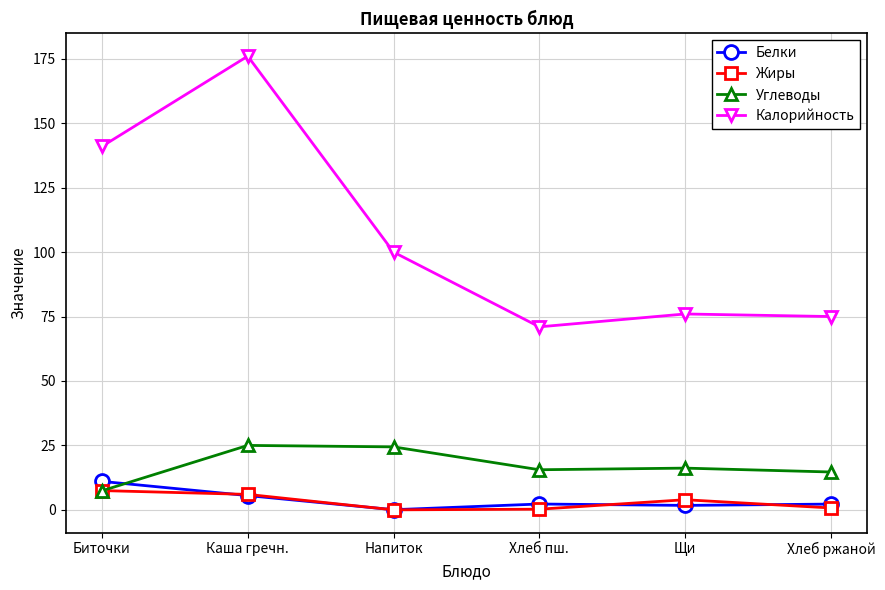

How many data points does each series have?

6